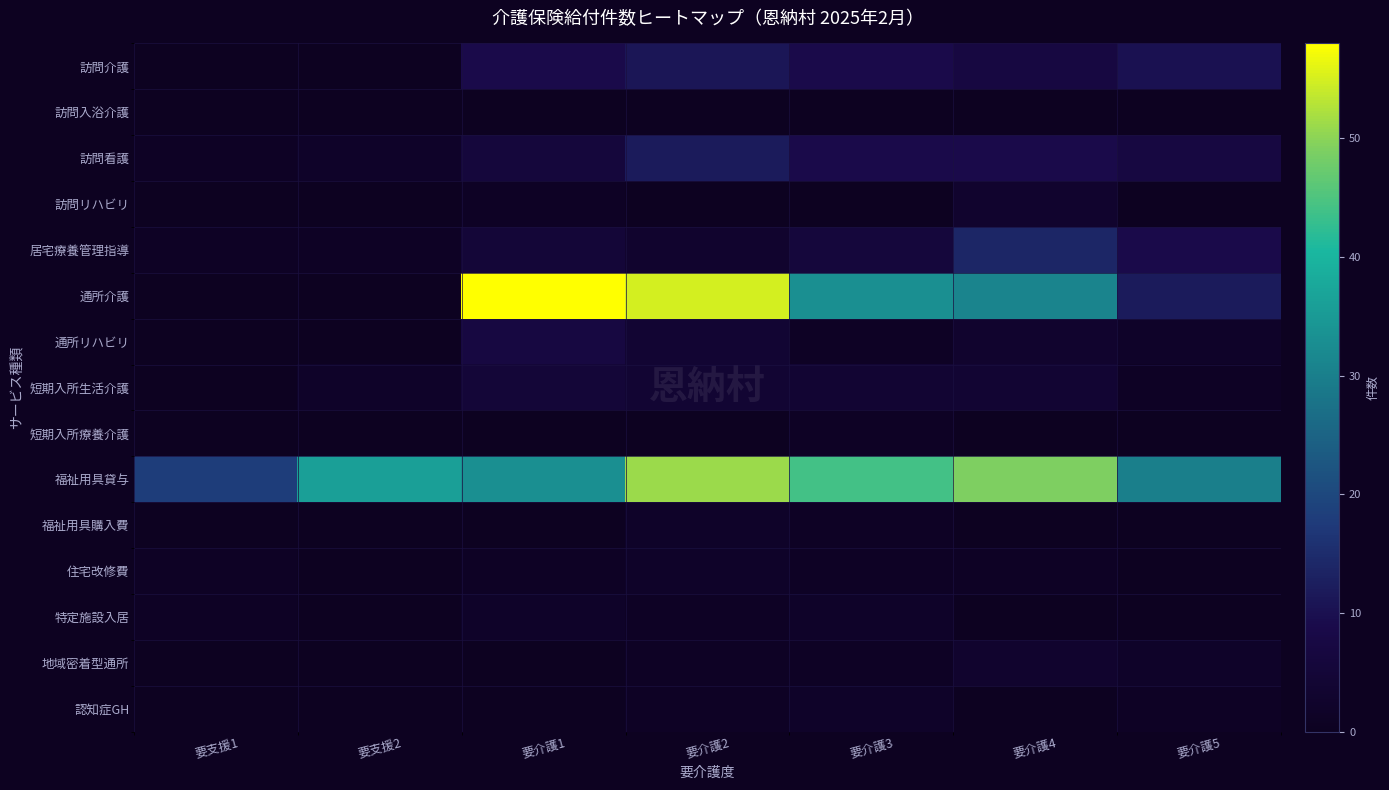

At 要支援2, list the series in order from largest to smallest.

福祉用具貸与, 訪問看護, 短期入所生活介護, 居宅療養管理指導, 訪問介護, 訪問入浴介護, 訪問リハビリ, 通所介護, 通所リハビリ, 短期入所療養介護, 福祉用具購入費, 住宅改修費, 特定施設入居, 地域密着型通所, 認知症GH